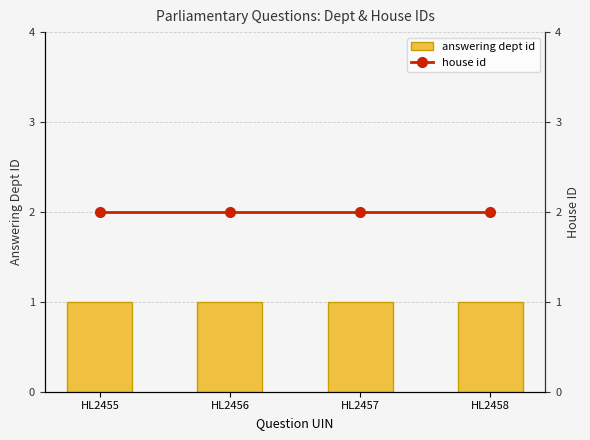

Which series has the largest range (max minus min)?

answering dept id